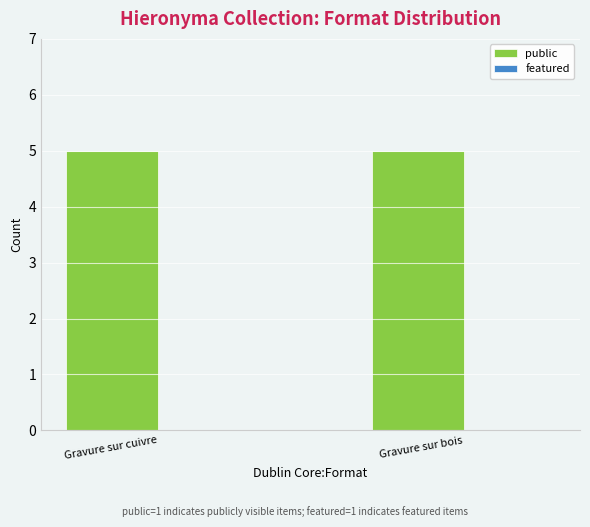

Is it true that public equals 8 at Gravure sur cuivre?

False